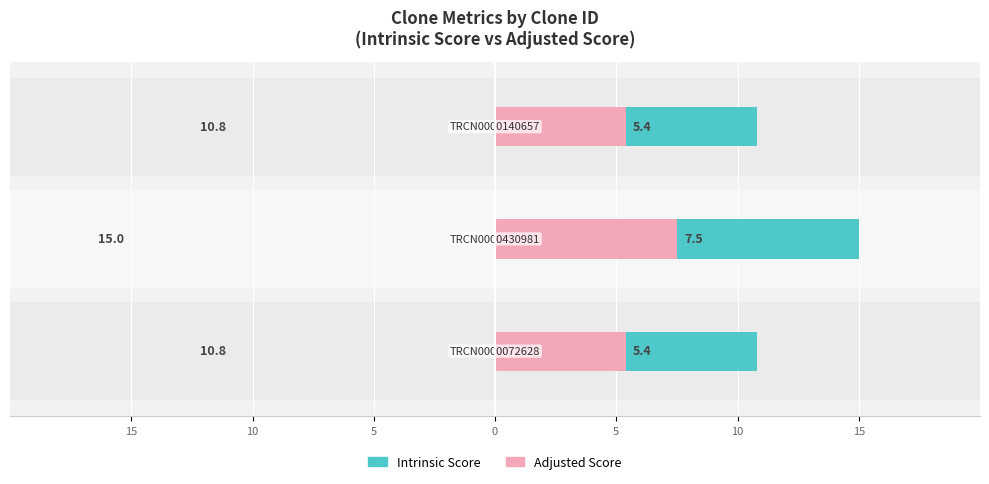

What is the difference between the highest and lowest values at 15?

5.4